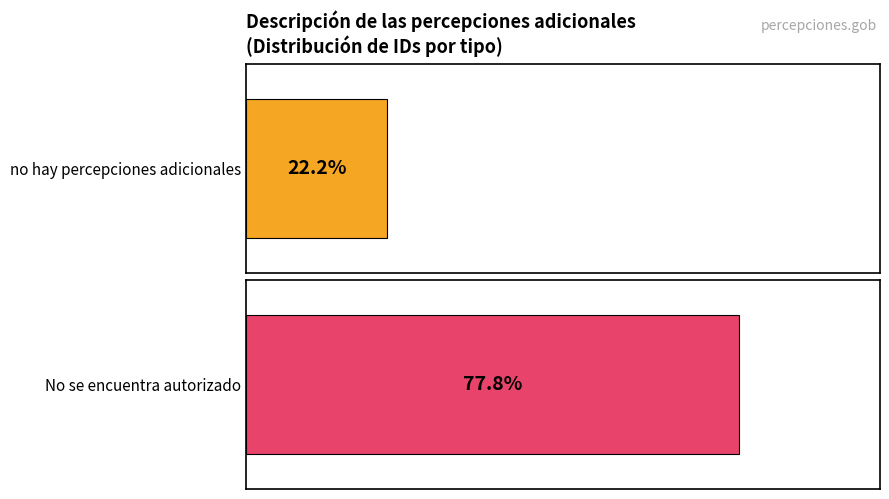

Which series has the largest total across all categories?

No se encuentra autorizado ningun tipo